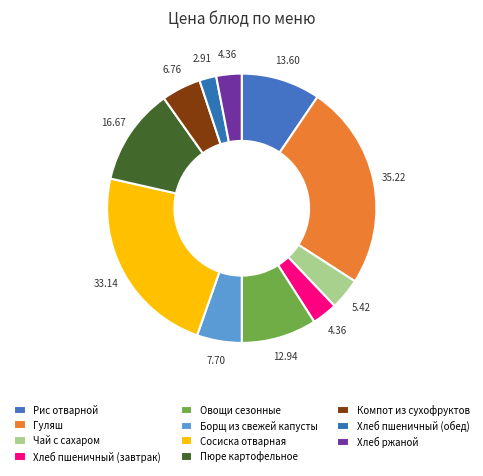

To the nearest percent, what portion does Чай с сахаром represent?

4%